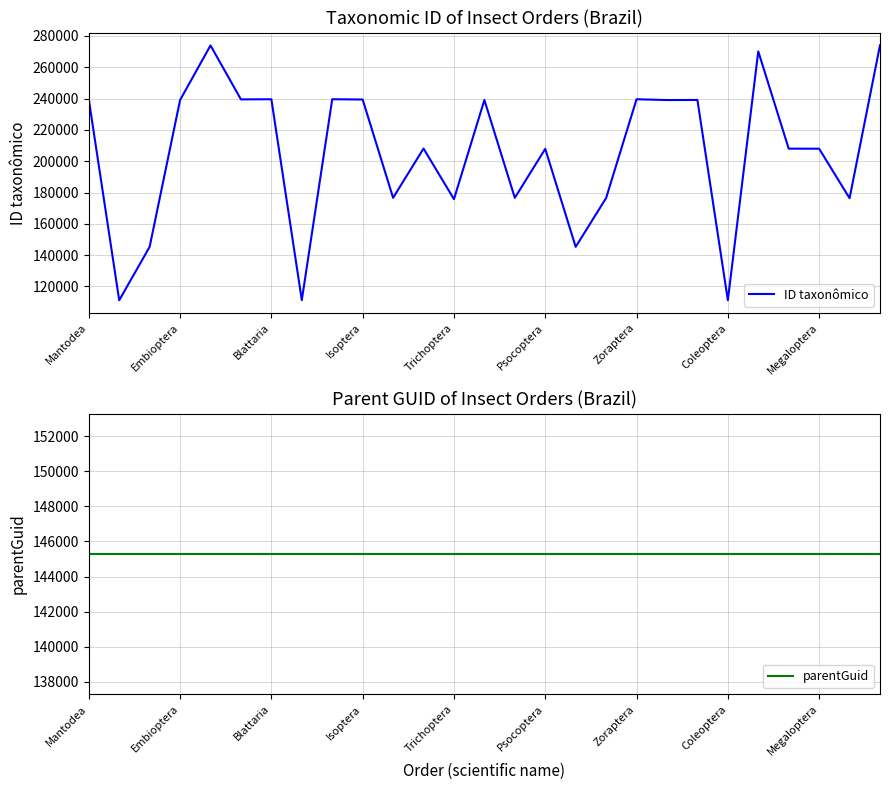

What is the minimum value for ID taxonômico?

111176